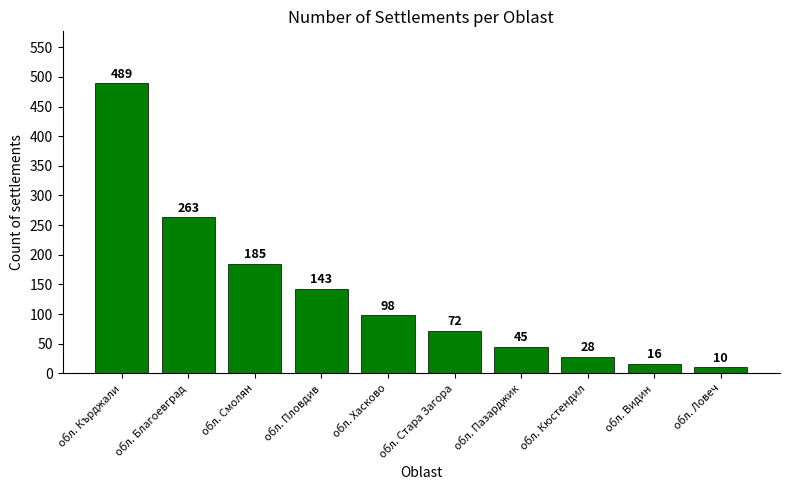

At which label does the data first exceed 98?

обл. Кърджали